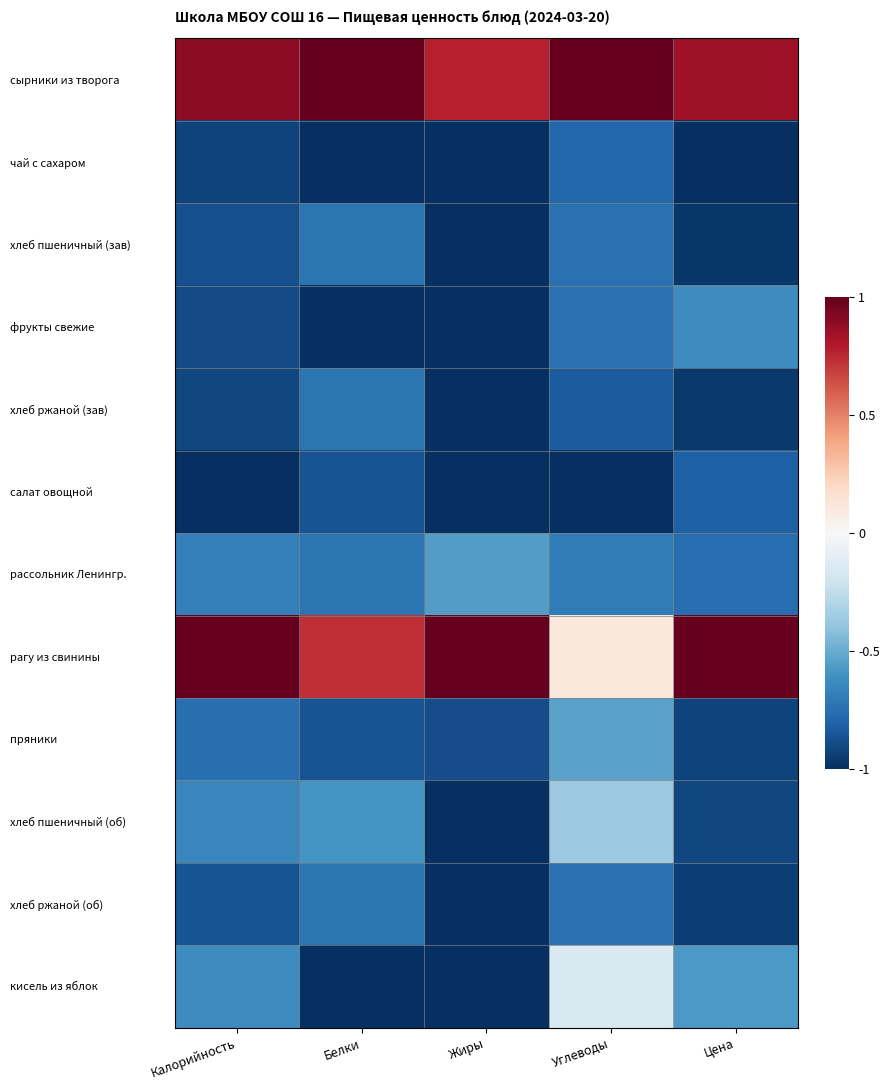

Which series has the largest range (max minus min)?

рагу из свинины